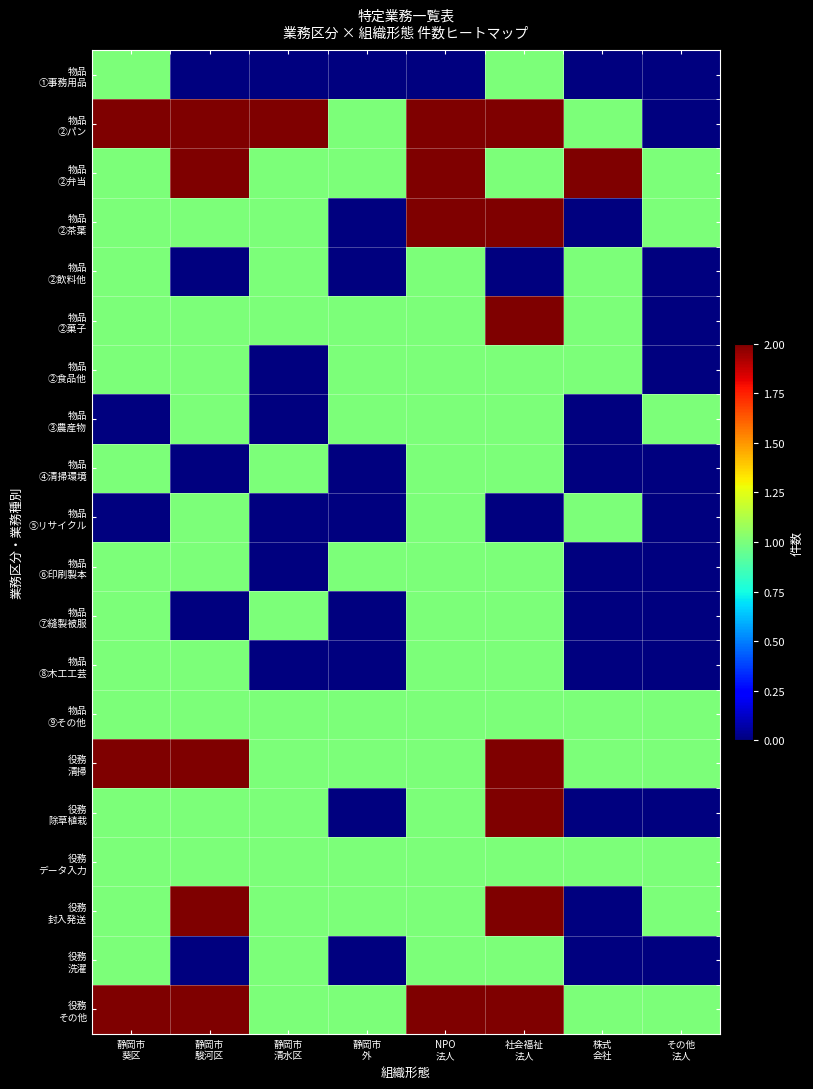

What is the total value across all series at 静岡市
葵区?

21